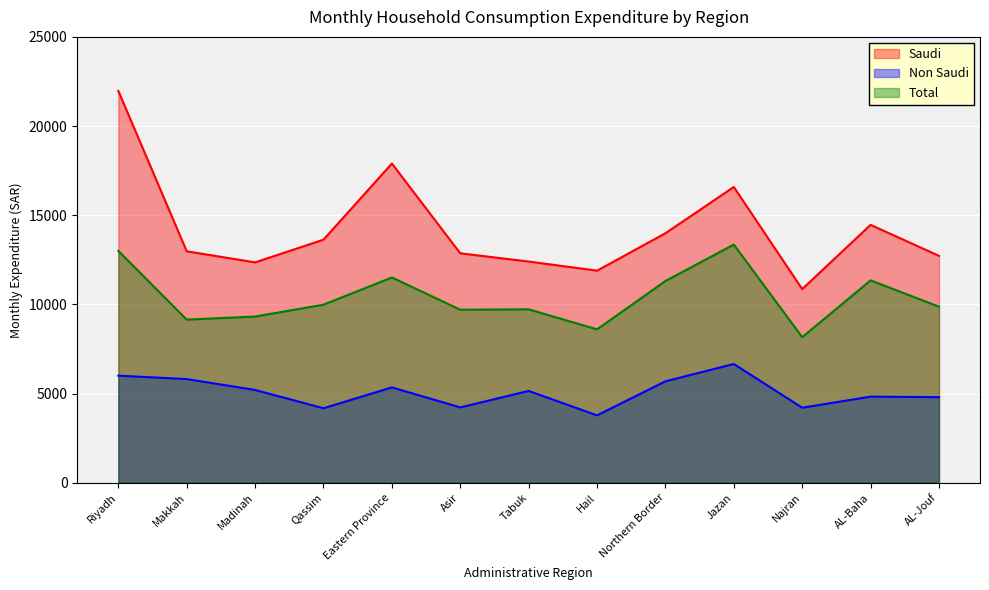

Reading left to right, what are all the values shown in this chart?

Saudi: 21971	12977	12355	13628	17898	12864	12403	11891	13989	16583	10857	14459	12722
Non Saudi: 6003	5811	5200	4175	5345	4222	5146	3776	5687	6657	4205	4826	4798
Total: 13000	9146	9317	9983	11509	9701	9722	8600	11310	13353	8159	11346	9872